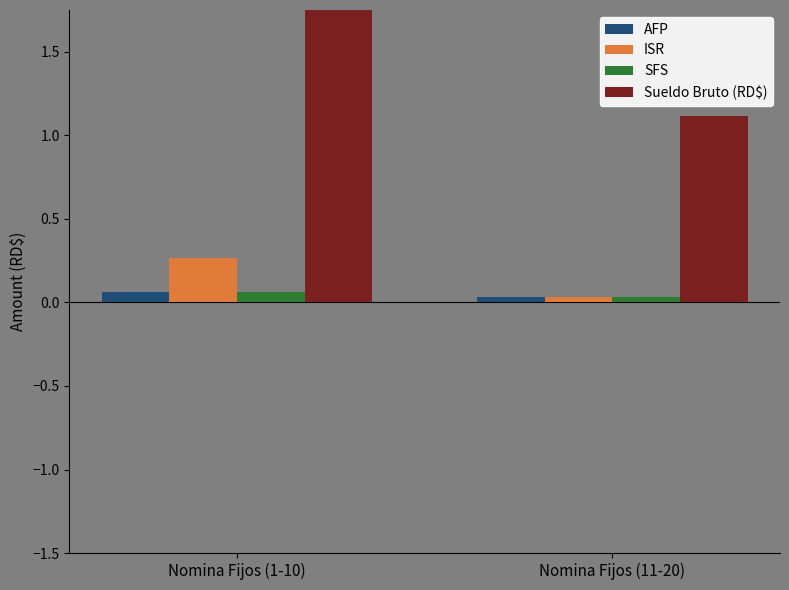

Reading right to left, list all the values displayed in this chart.

AFP: 0.0	0.1
ISR: 0.0	0.3
SFS: 0.0	0.1
Sueldo Bruto (RD$): 1.1	2.1